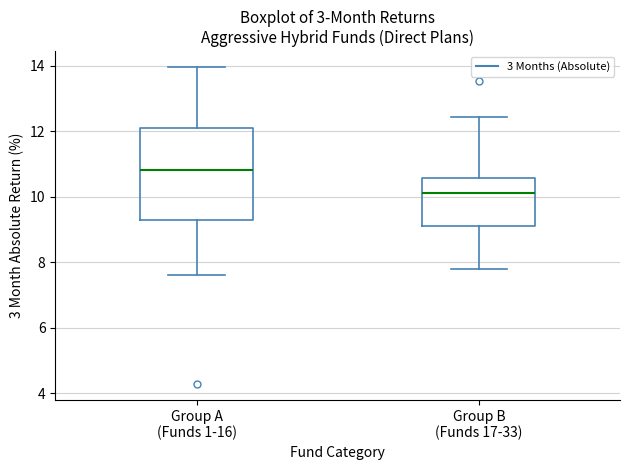

Reading left to right, transcribe this box plot: for each box, give where its median line is, the range the box spans, and where its two whiskers end, as read against the y-axis. The values are not printed on the chart, so give them approximately, as read against the axis.

Group A (Funds 1-16): median 10.8, box 9.2 to 12.2, whiskers 7.6 to 14.0
Group B (Funds 17-33): median 10.2, box 9.2 to 10.6, whiskers 7.8 to 12.4